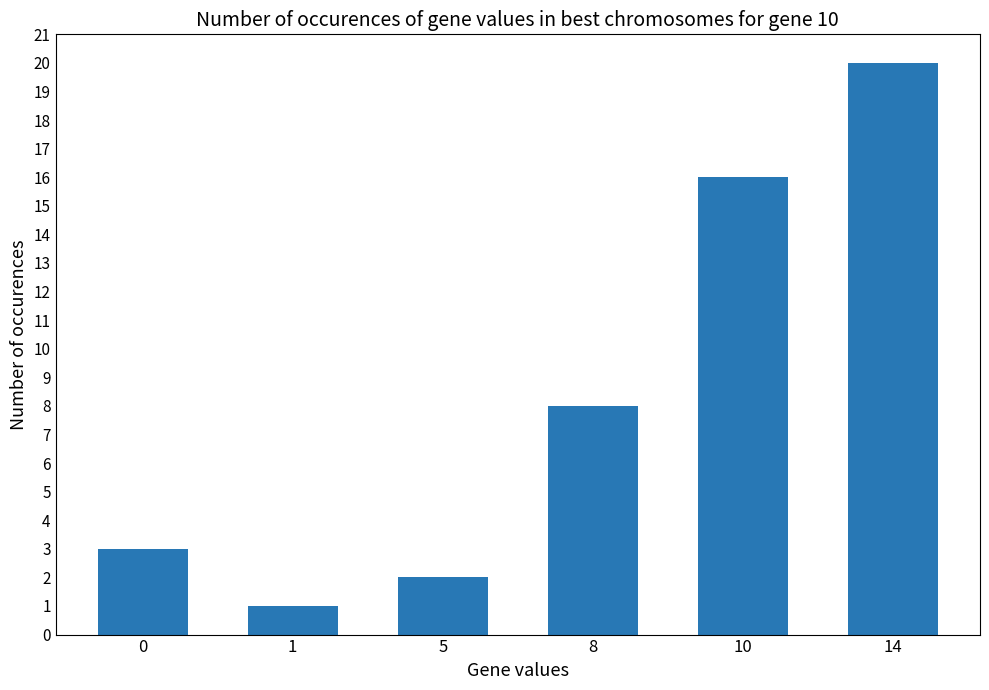

Reading right to left, extract all data points from this chart.

14=20	10=16	8=8	5=2	1=1	0=3